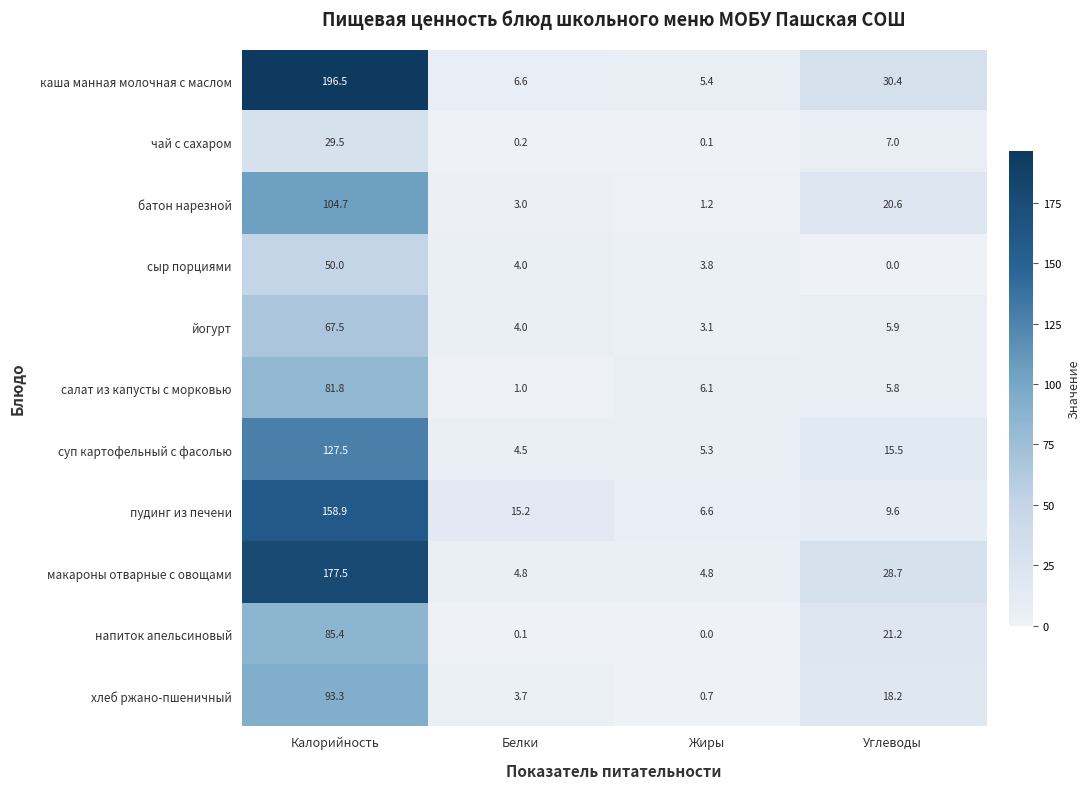

How many distinct data groups are displayed?

11